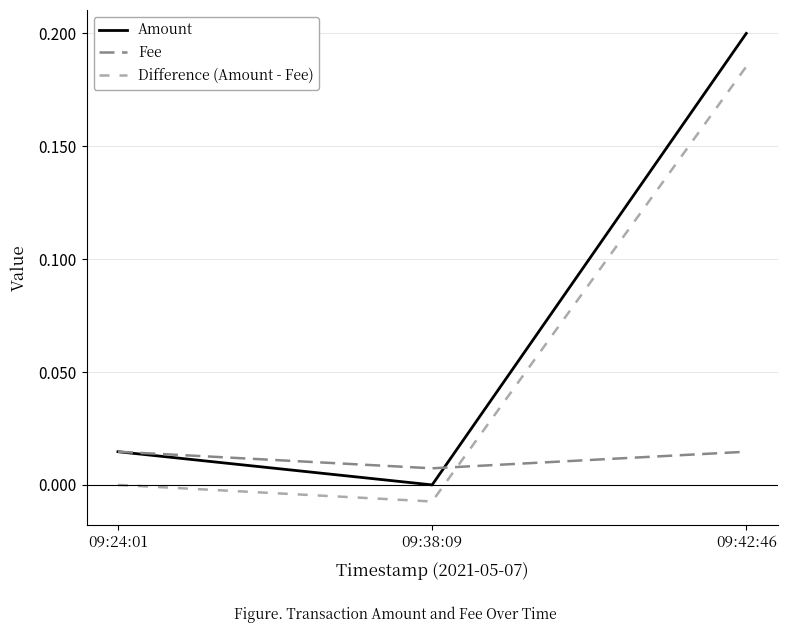

What position from the right is 09:38:09?

2